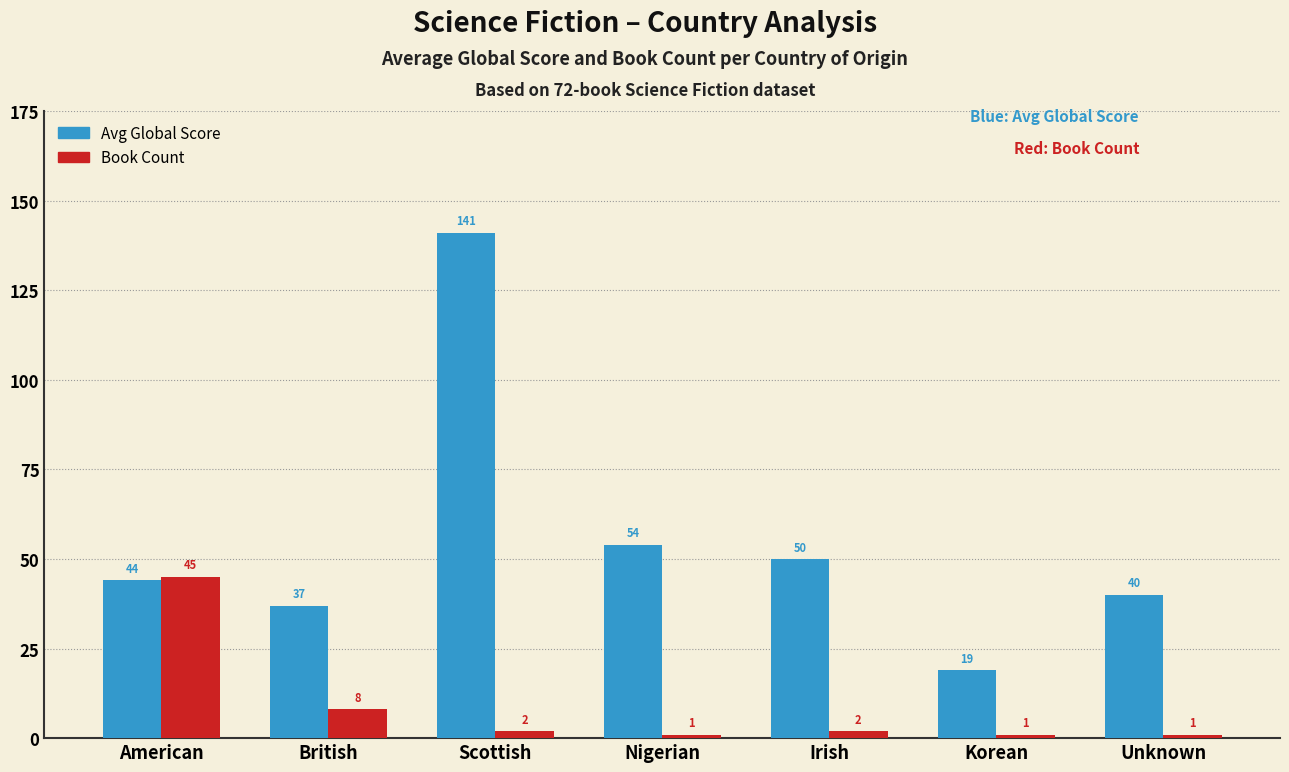

Reading left to right, extract all data points from this chart.

Avg Global Score: American=44	British=37	Scottish=141	Nigerian=54	Irish=50	Korean=19	Unknown=40
Book Count: American=45	British=8	Scottish=2	Nigerian=1	Irish=2	Korean=1	Unknown=1